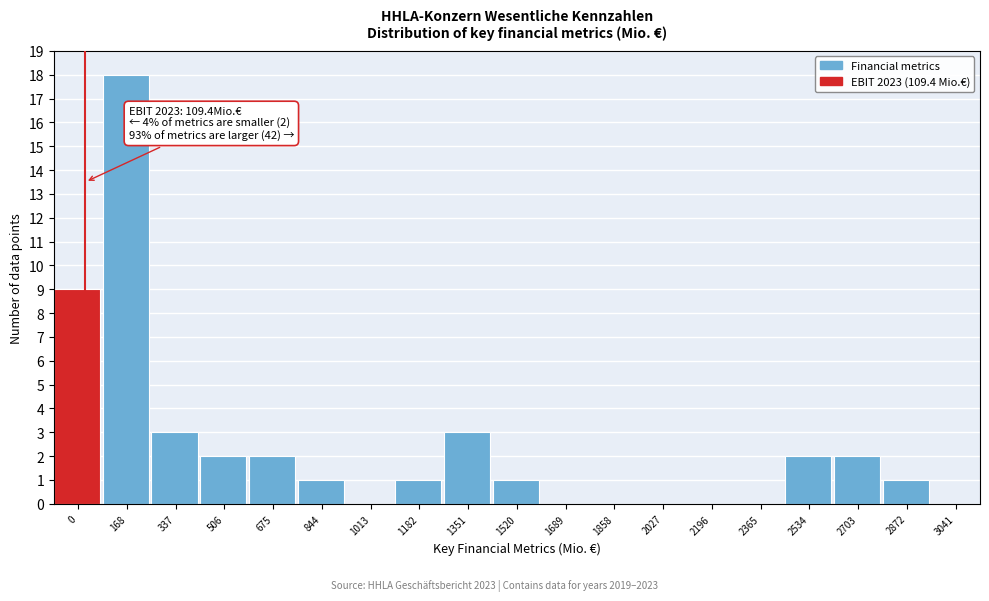

Reading left to right, extract all data points from this chart.

0=9	168=18	337=3	506=2	675=2	844=1	1013=0	1182=1	1351=3	1520=1	1689=0	1858=0	2027=0	2196=0	2365=0	2534=2	2703=2	2872=1	3041=0